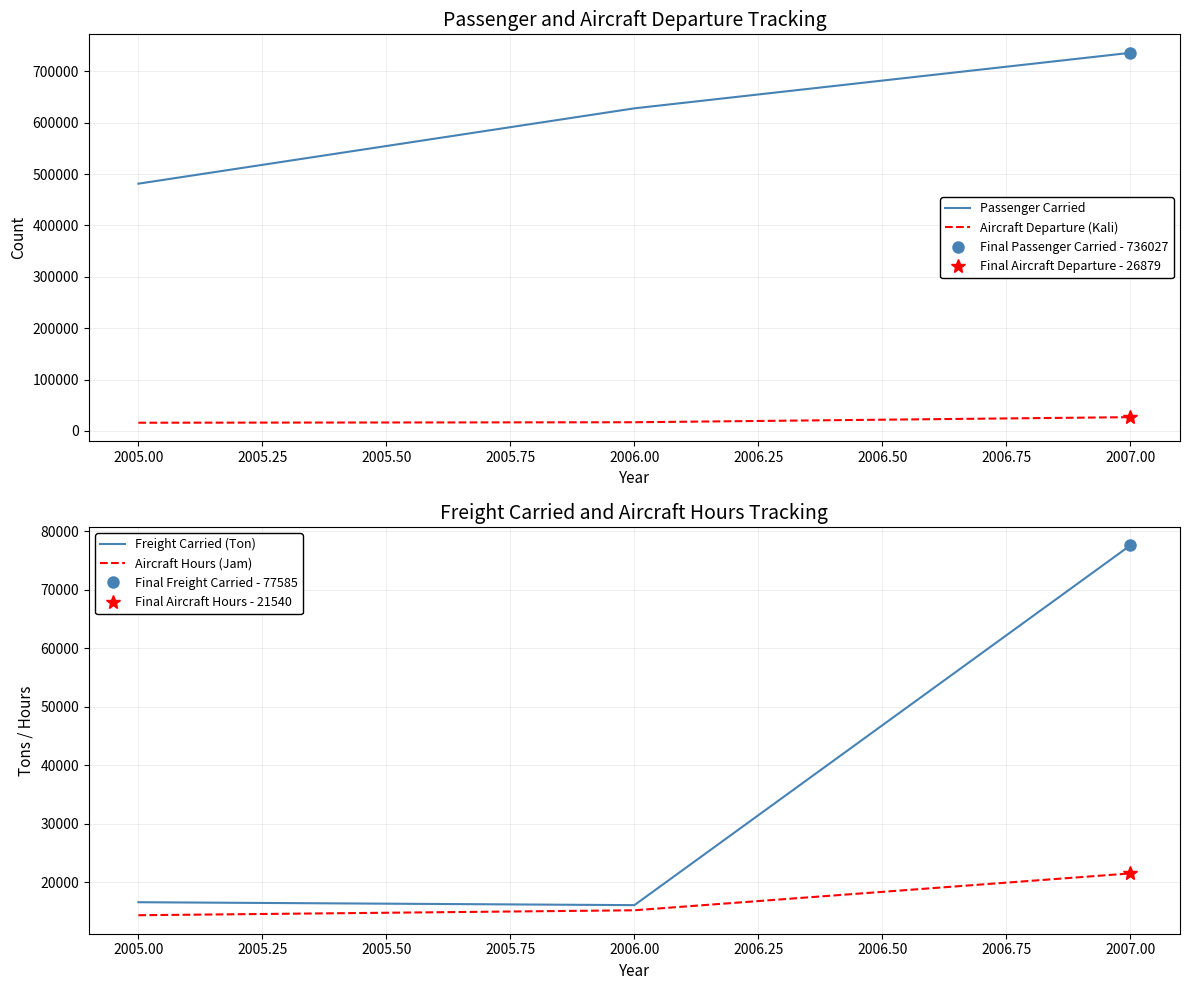

What is the highest value of the Passenger Carried series?

736027